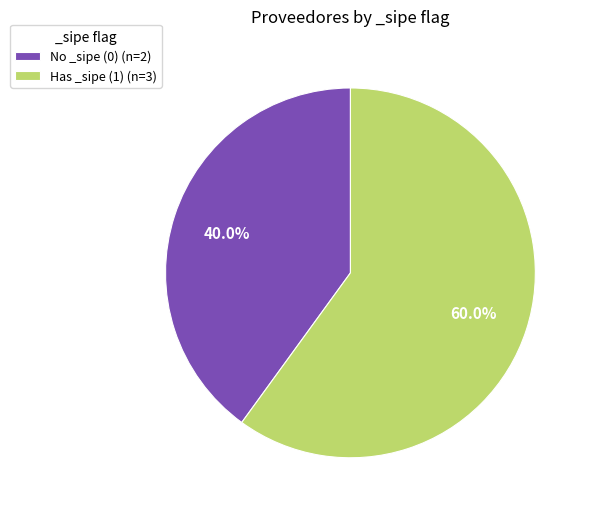

How many segments does this pie chart have?

2